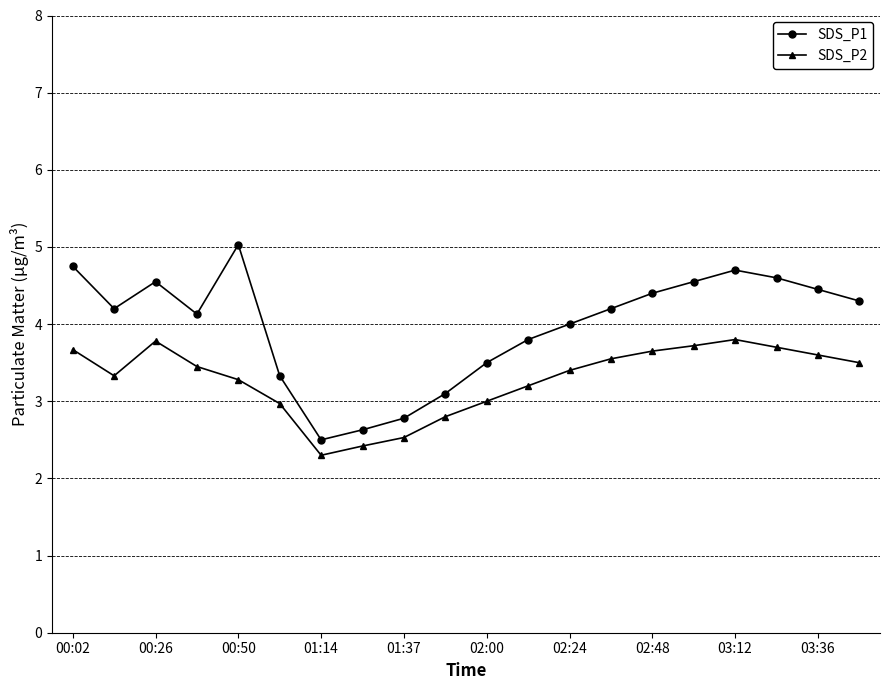

True or false: SDS_P2 and SDS_P1 cross at least once.

False